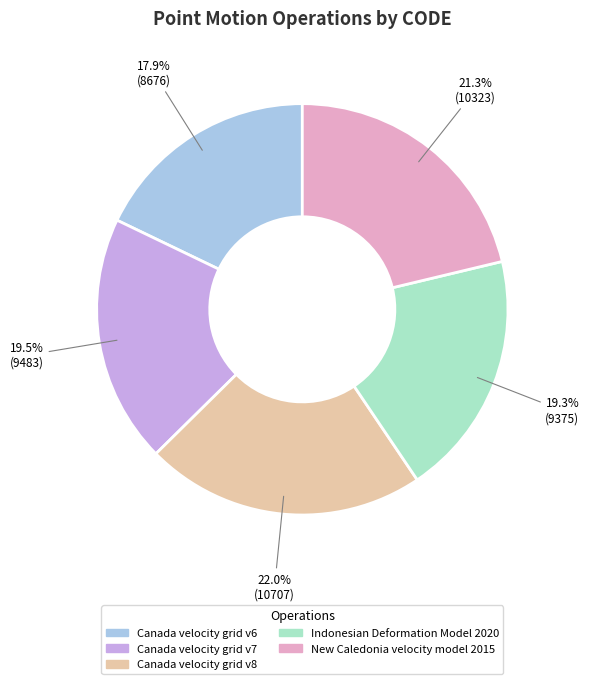

The Indonesian Deformation Model 2020 slice represents 5% of the pie. True or false?

False